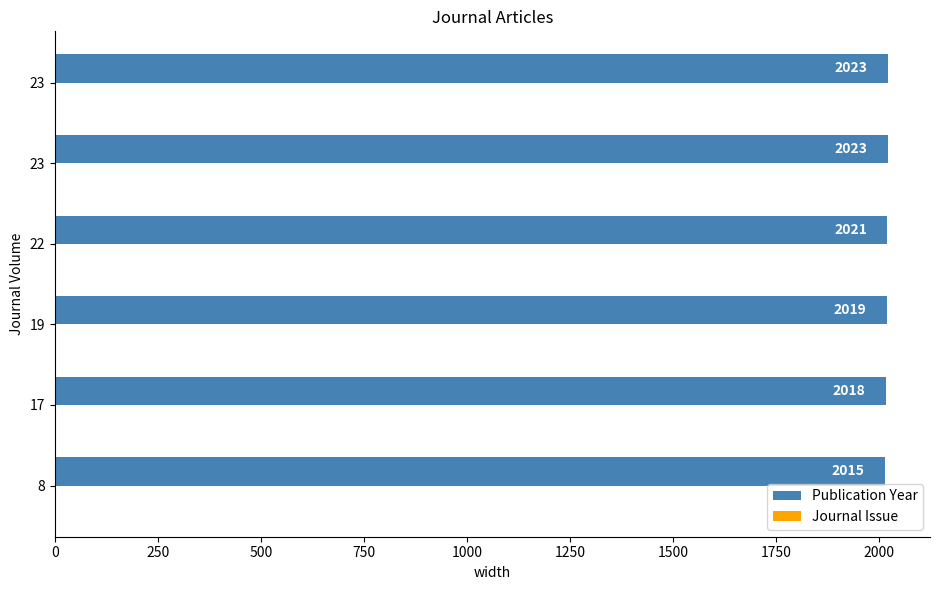

How many distinct data groups are displayed?

2